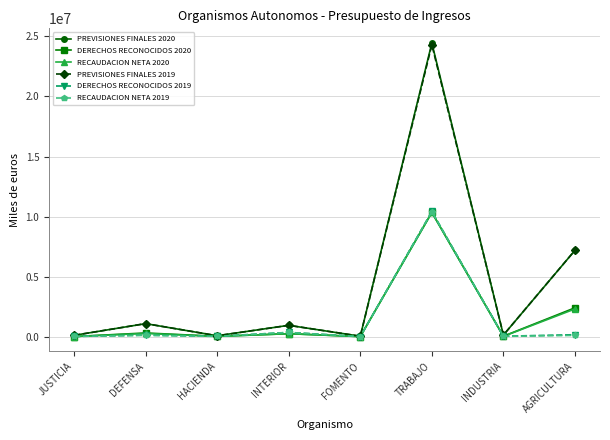

Where is the first local maximum for PREVISIONES FINALES 2020?

DEFENSA